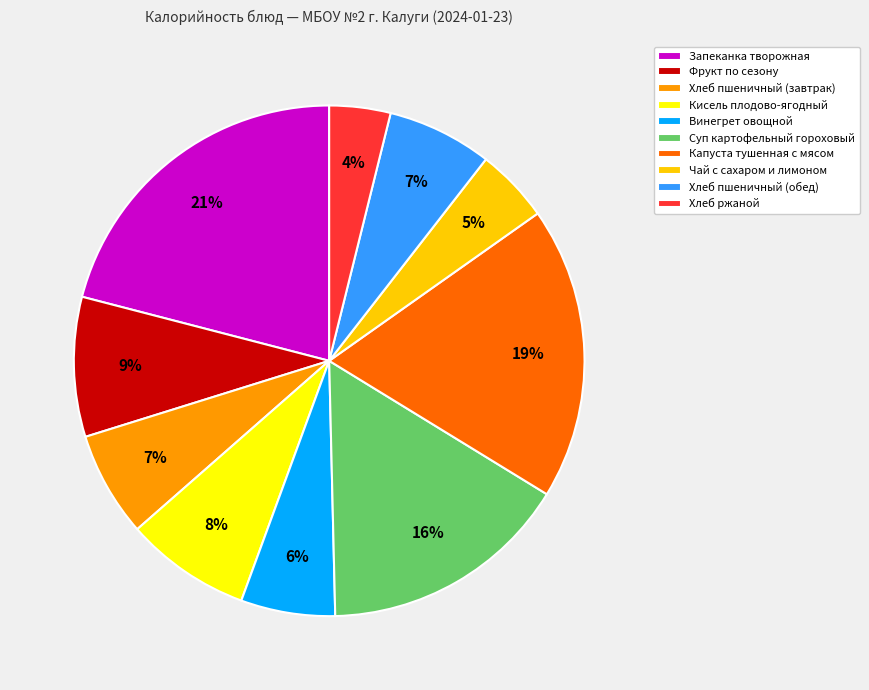

True or false: Хлеб пшеничный (завтрак) accounts for 17% of the total.

False